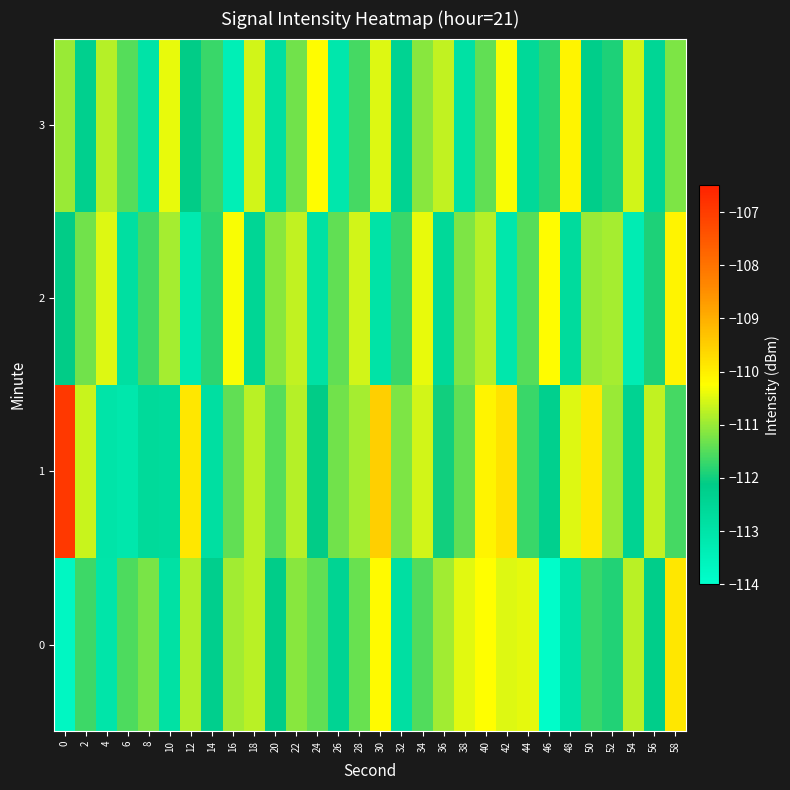

List the series in order of their peak value, lowest first.

row_2, row_3, row_0, row_1